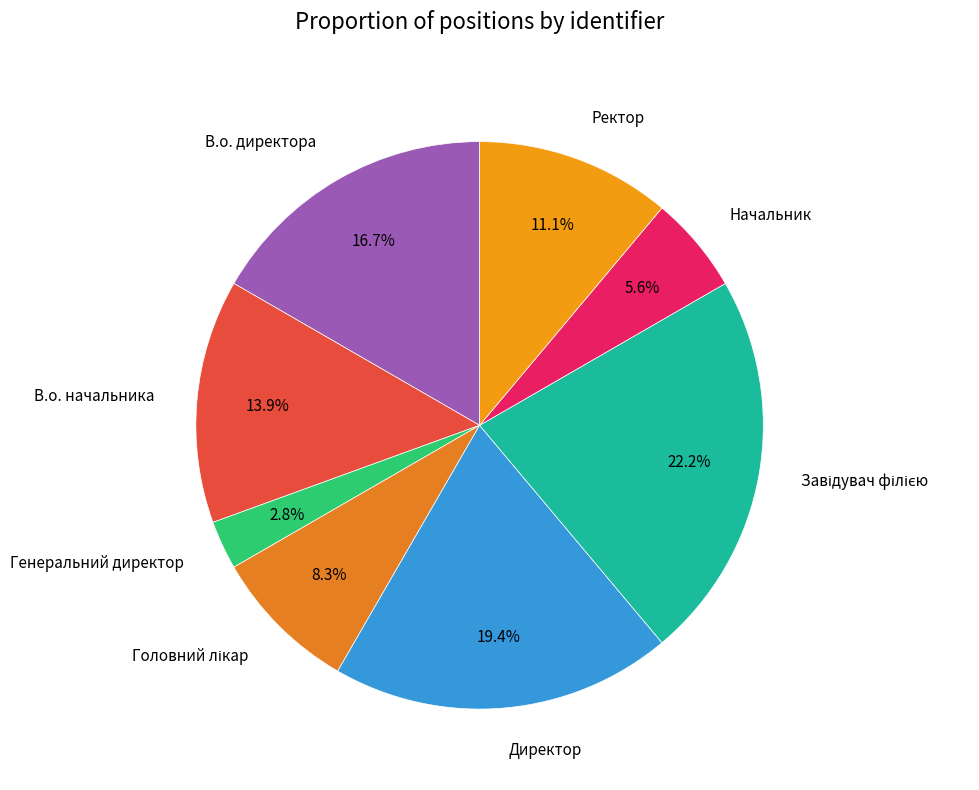

What is the ratio of the value at Ректор to the value at Директор?

0.6